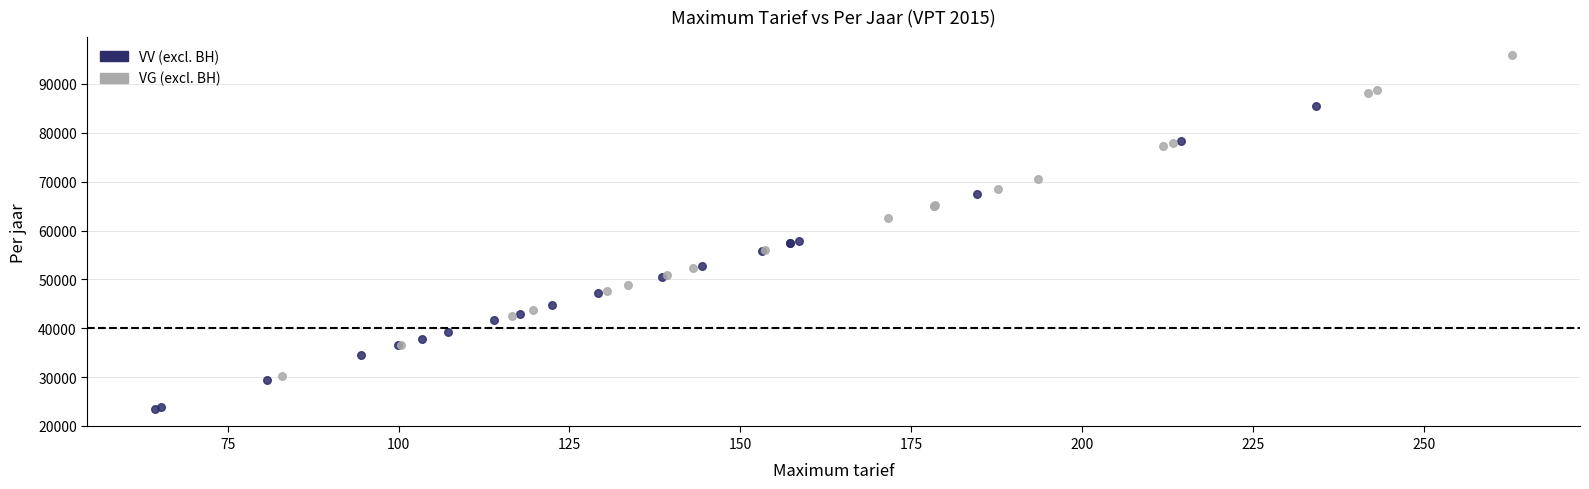

Which series contains the lowest Y value?

VV (excl. BH)